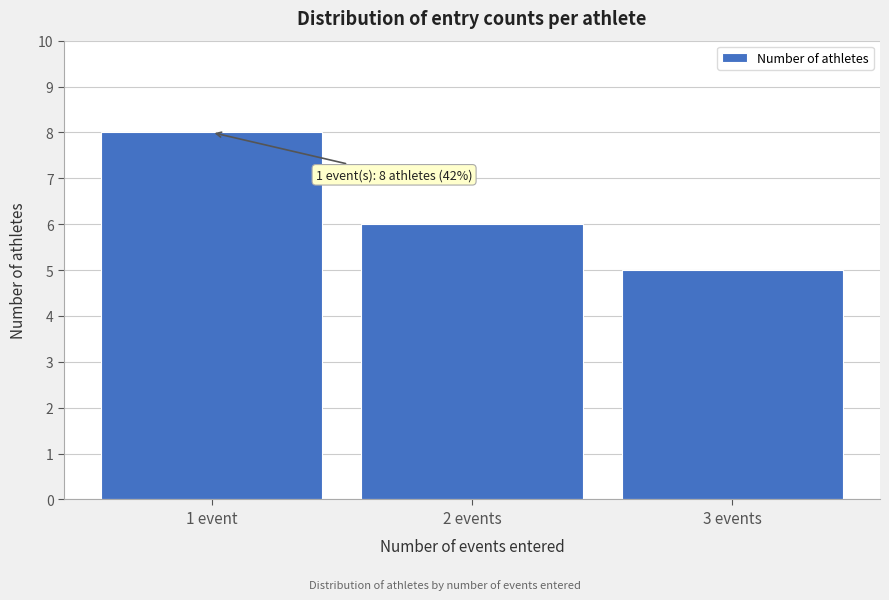

Reading left to right, list all the values displayed in this chart.

1 event=8	2 events=6	3 events=5